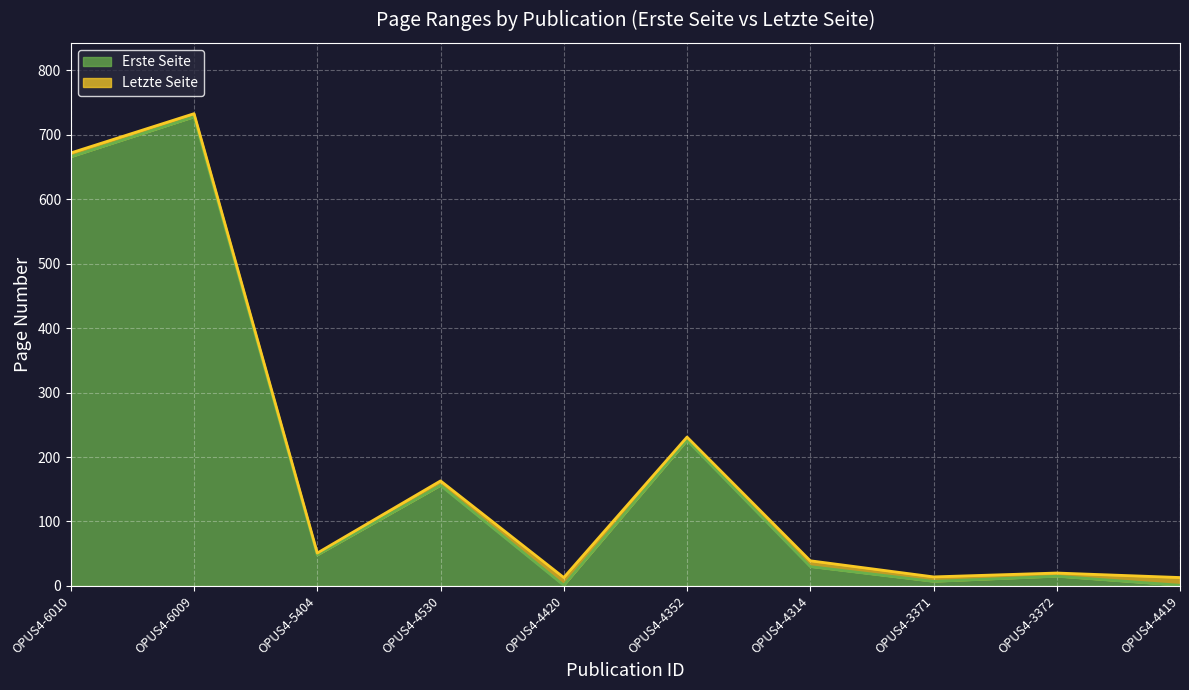

What is the average value of the Letzte Seite series?

195